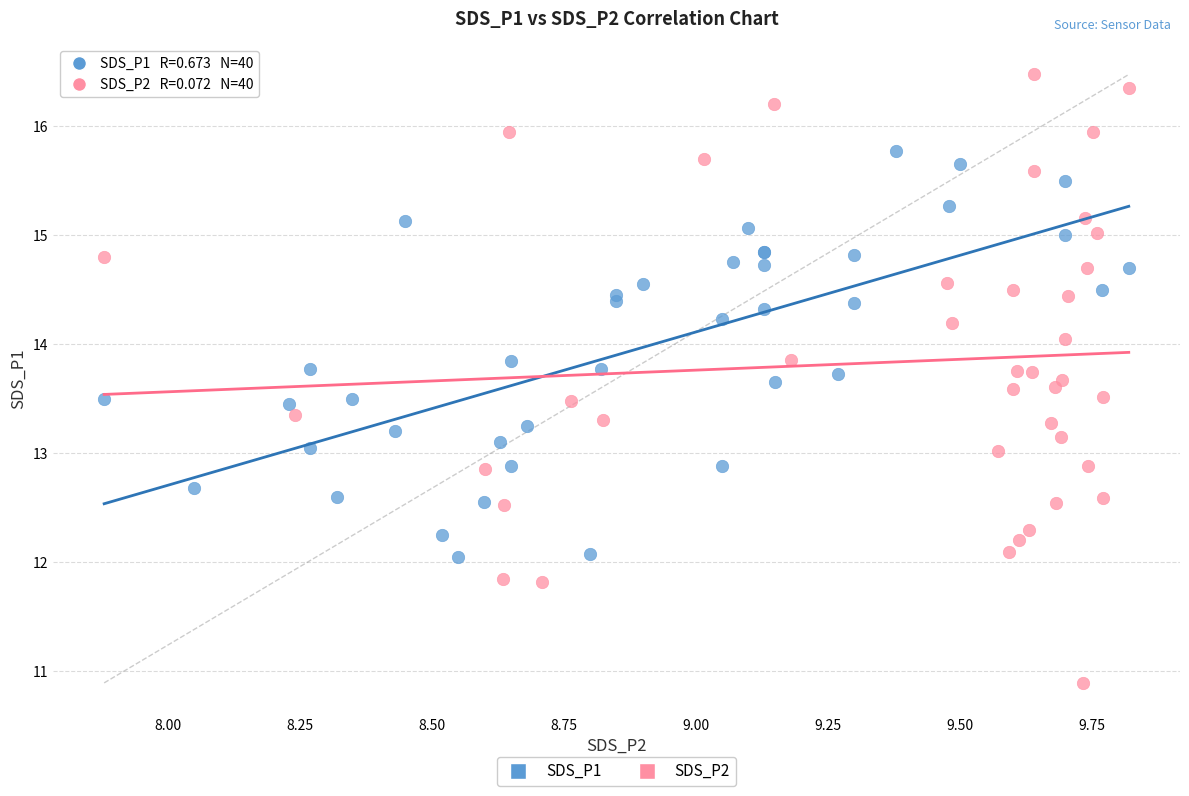

What are all the series names shown in the legend?

SDS_P1, SDS_P2